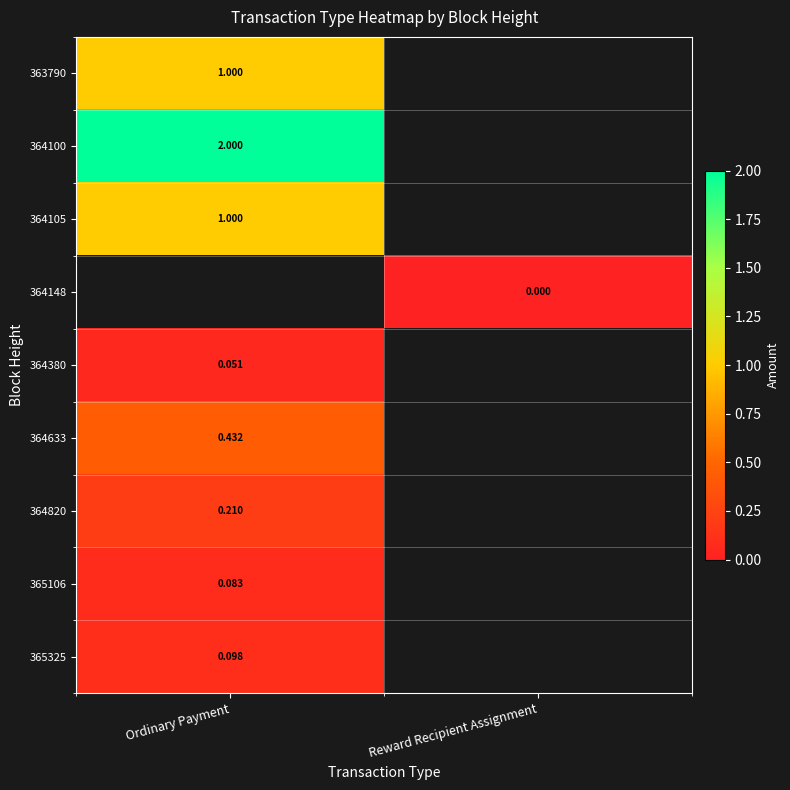

At how many categories does at least one series exceed 1?

1